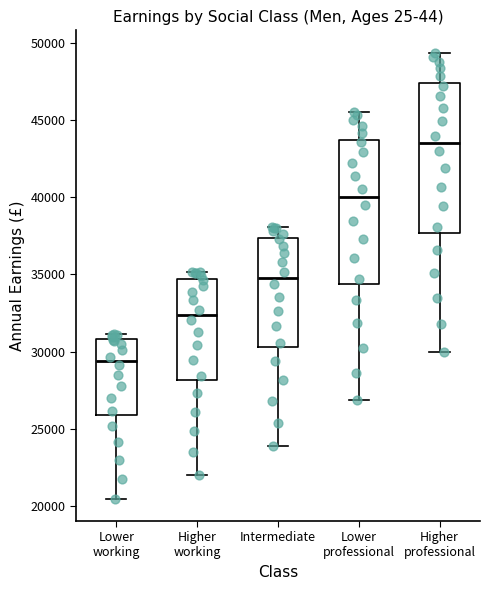

Where does the upper whisker of the box for Higher professional end on the y-axis? The values are not printed on the chart, so give them approximately, as read against the axis.

49500